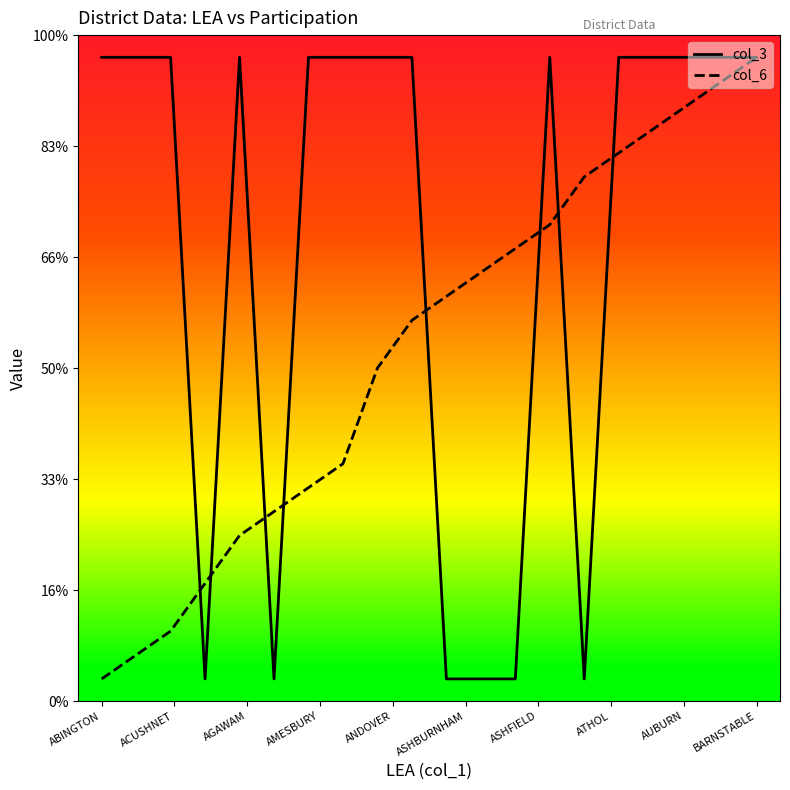

What are all the series names shown in the legend?

col_3, col_6